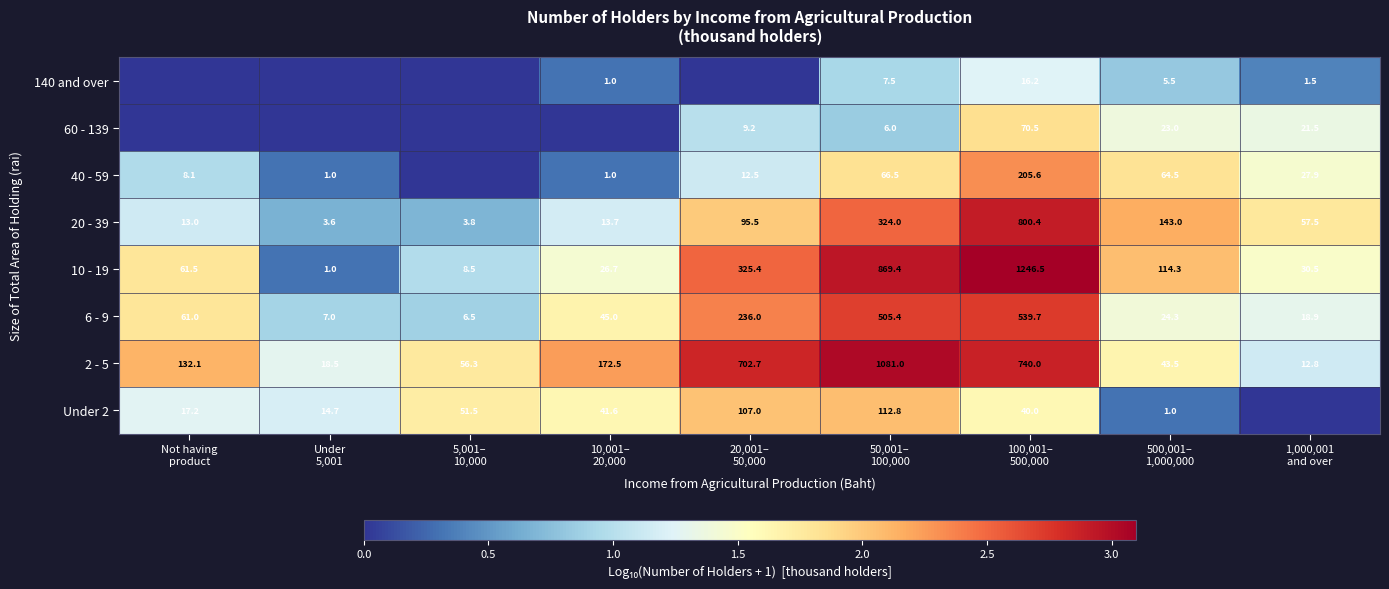

What is the difference between the second highest and minimum values in the 6 - 9 series?

498.9